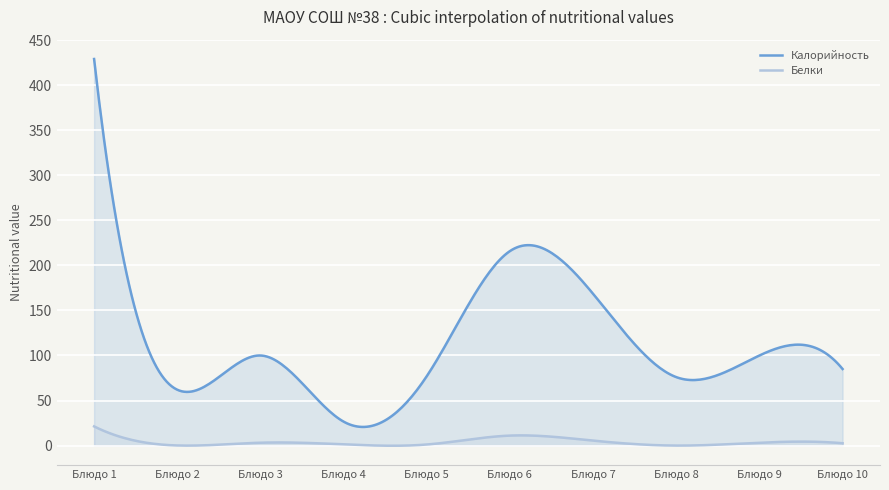

What is the maximum value for Белки?

21.3